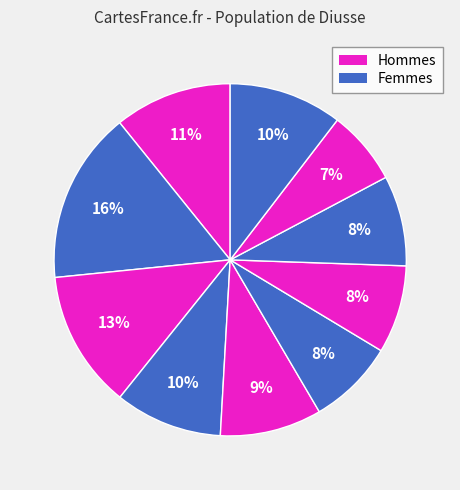

Count the number of slices in the pie.

10